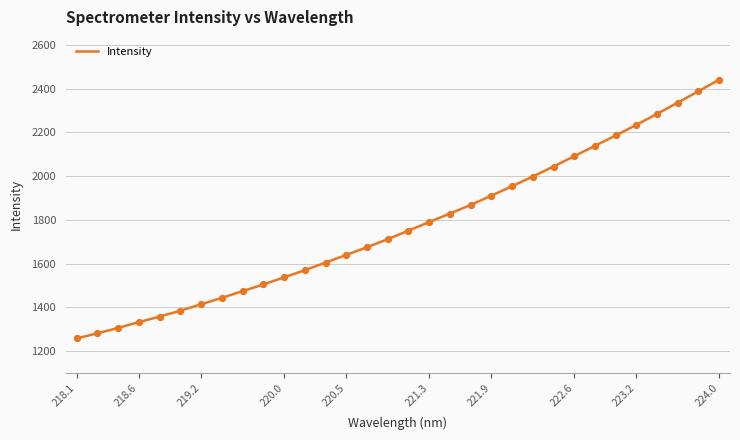

What is the minimum value shown in the chart?

1258.1